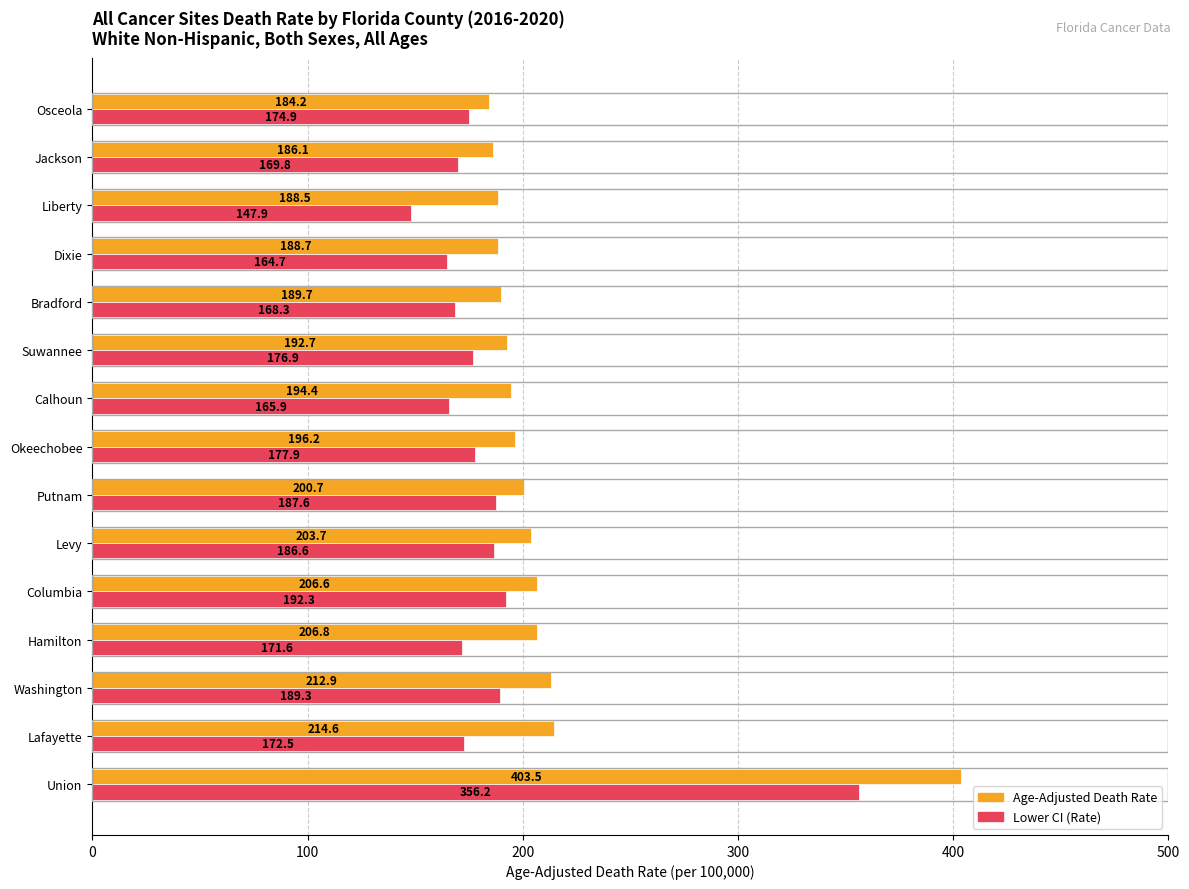

What is the highest value of the Lower CI (Rate) series?

356.2